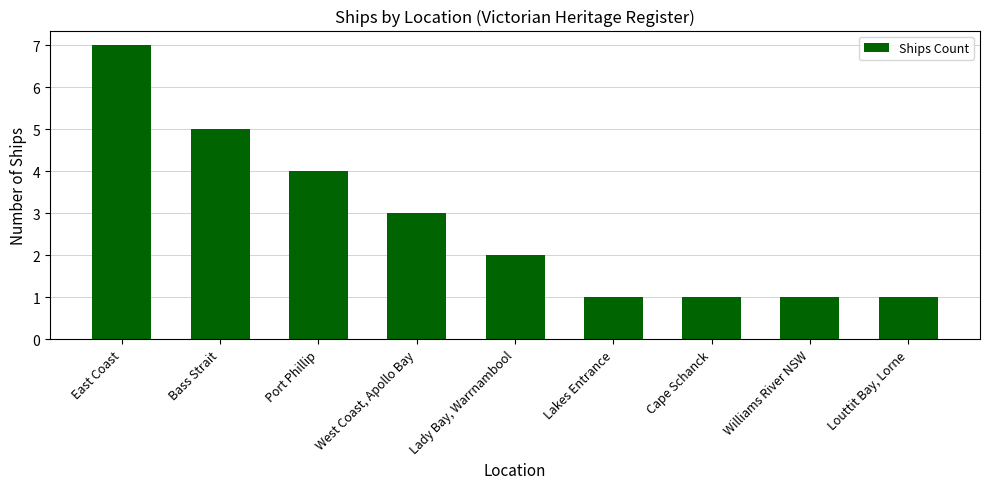

Where does the data first go above 2?

East Coast